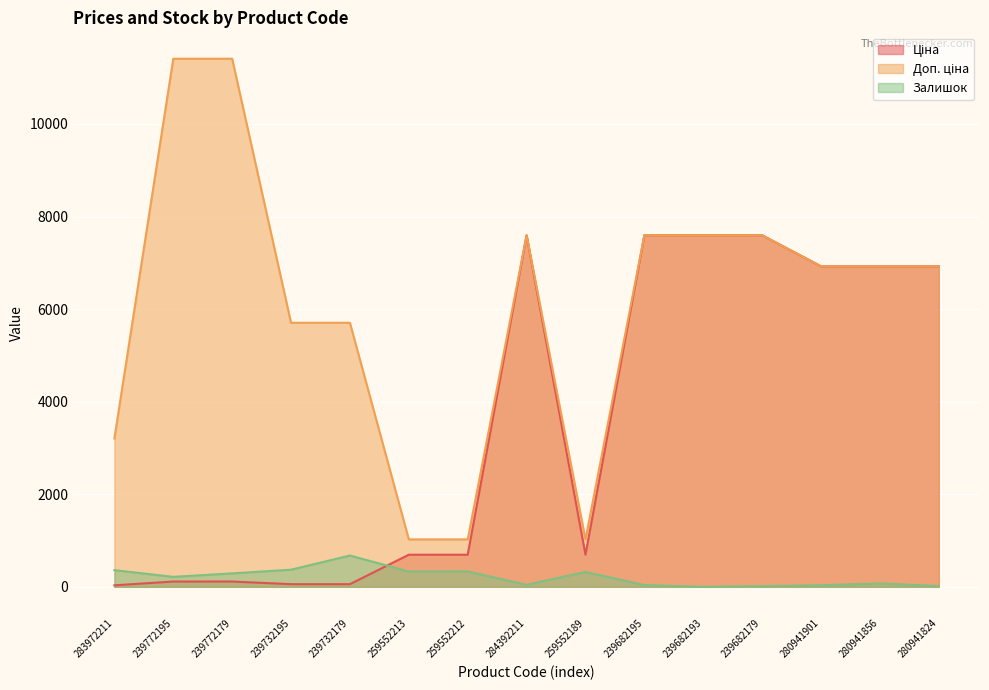

What is the difference between the Залишок values at 259552213 and 283972211?

30.0